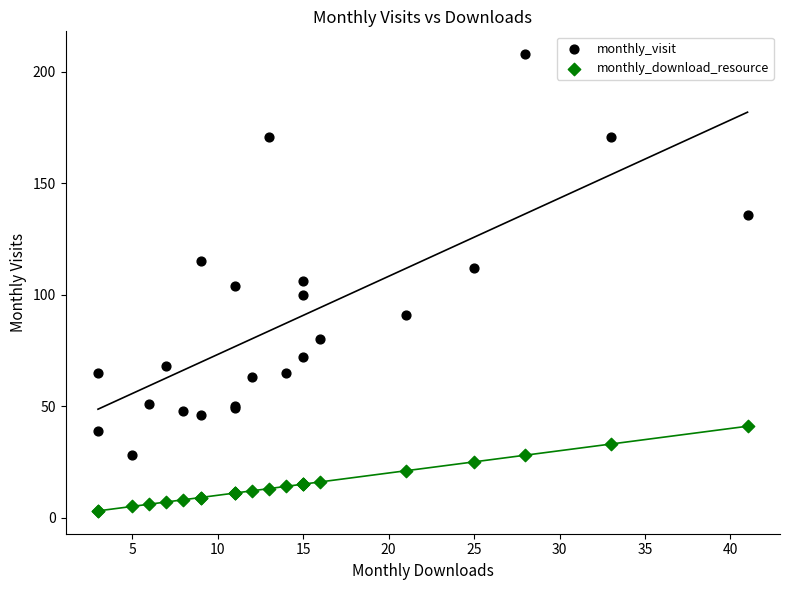

In the monthly_visit series, what Y value is closest to 118?

115